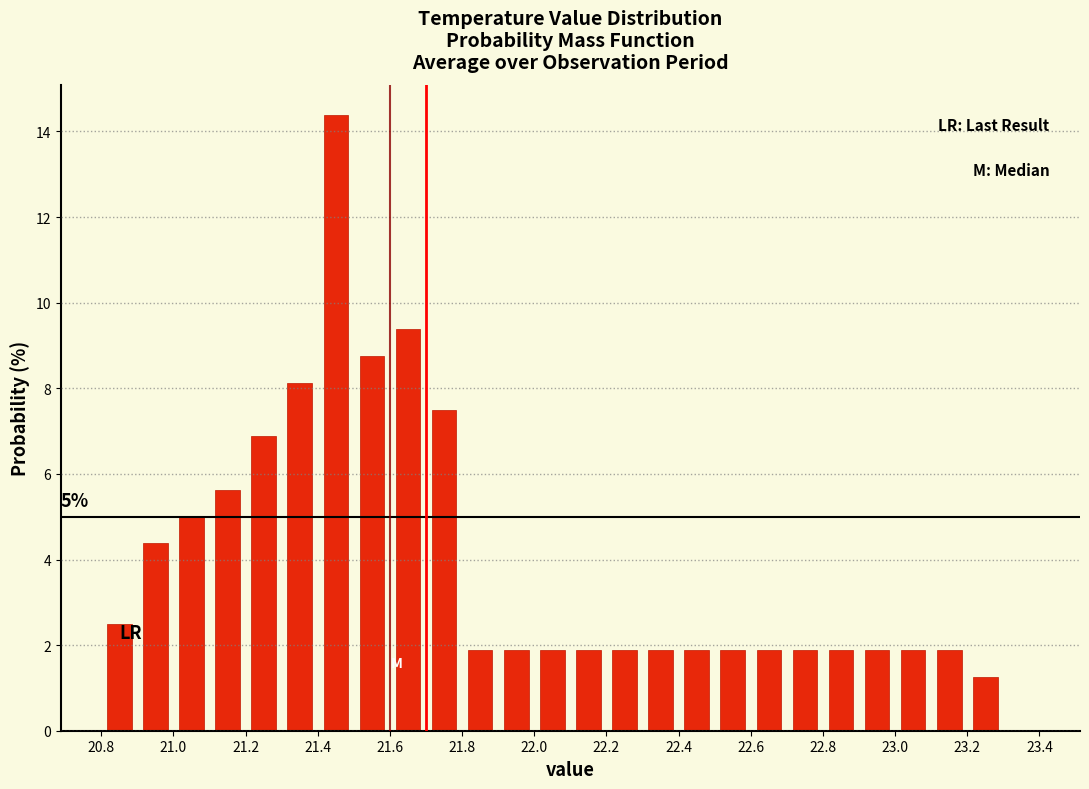

Over which range of the x-axis is the bar tallest?

21.4 to 21.5